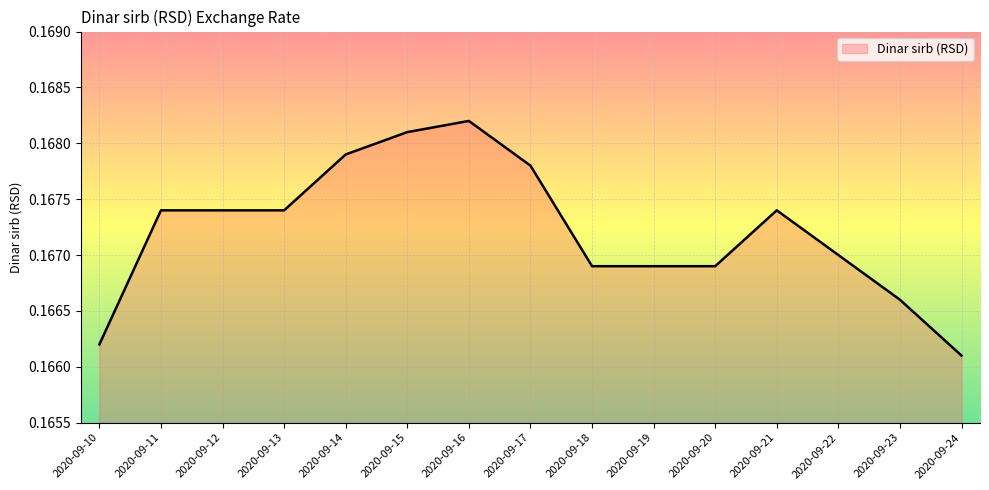

What is the sum of the values at 2020-09-20 and 2020-09-13?

0.3